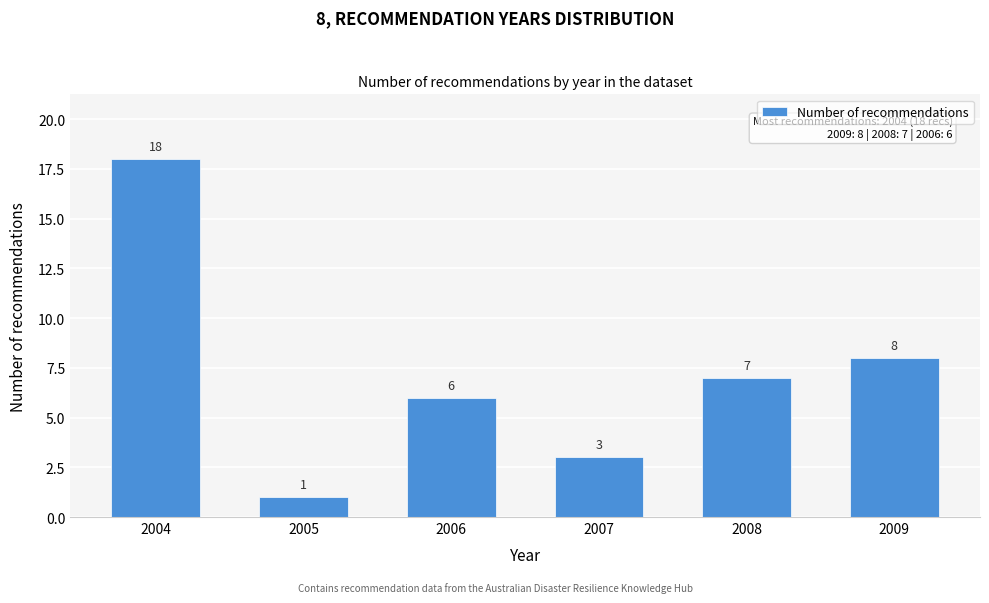

Reading left to right, extract all data points from this chart.

18	1	6	3	7	8